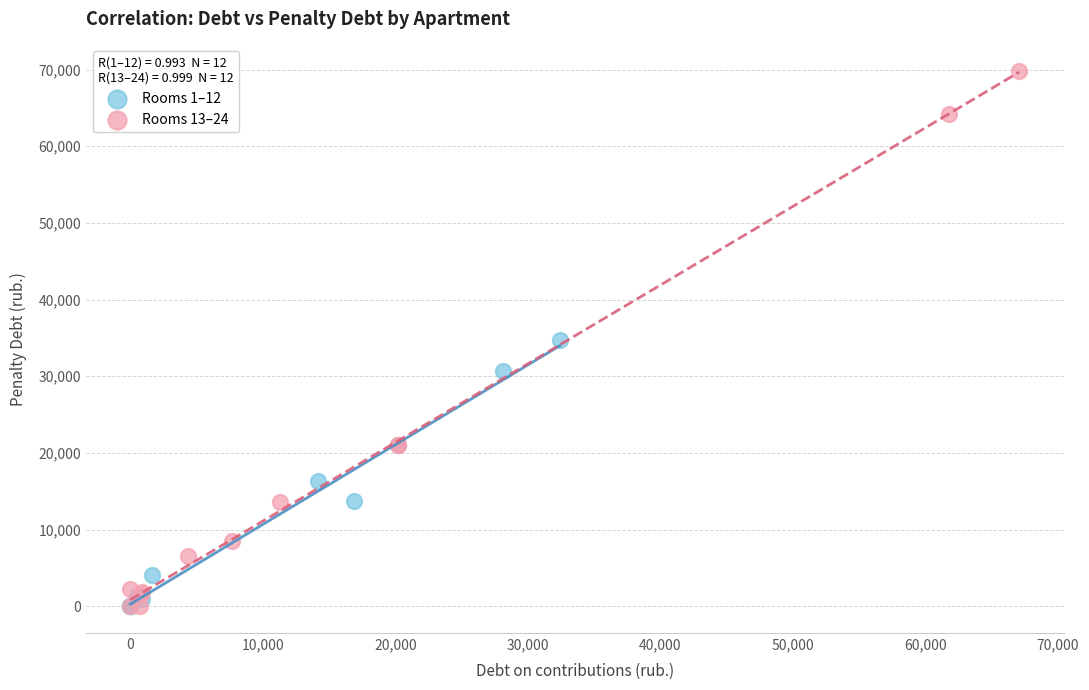

Which series reaches the maximum Y coordinate?

Rooms 13–24